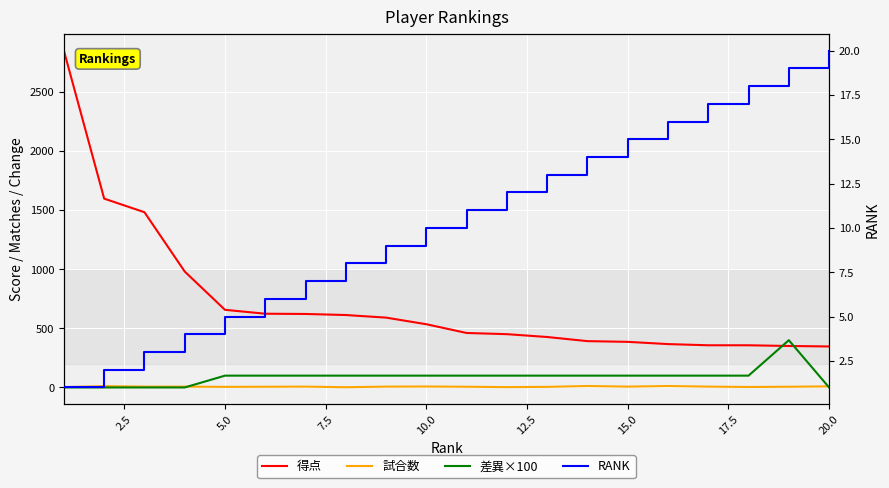

True or false: 差異×100 has more than 2 interior local peaks.

False